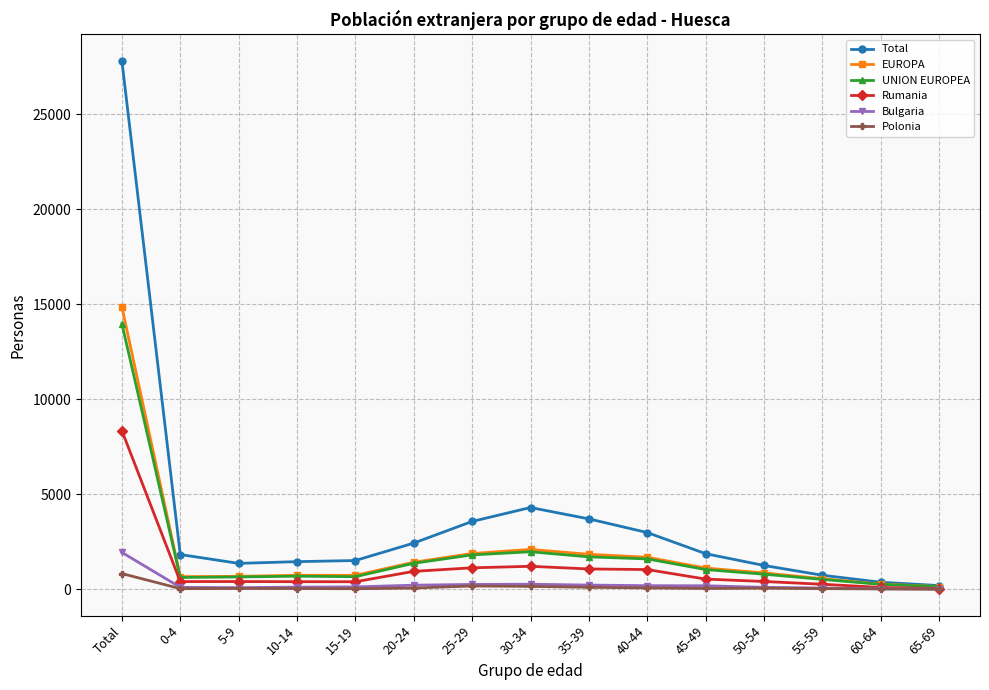

What is the difference between the maximum and minimum values in the EUROPA series?

14714